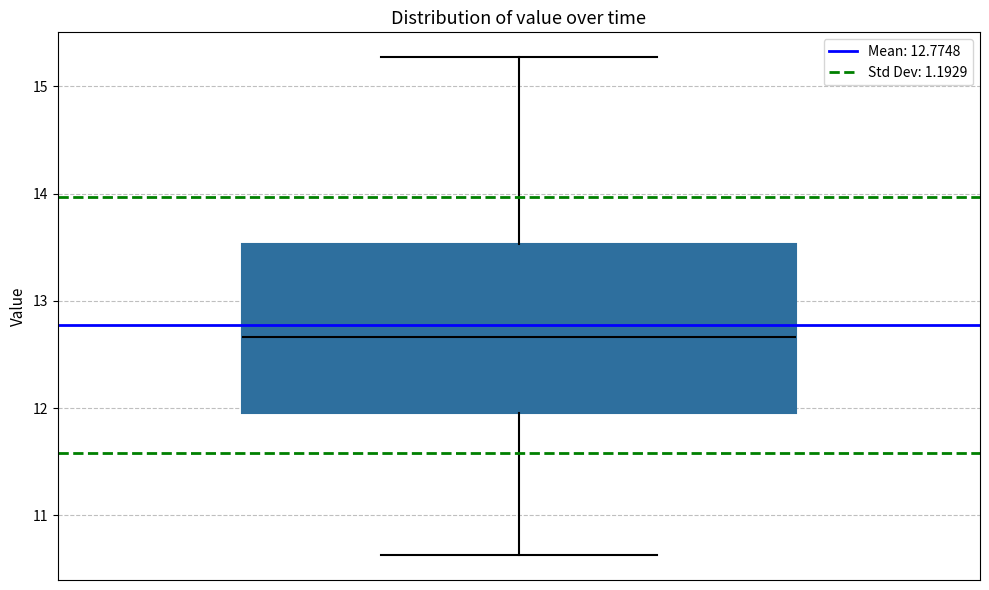

Where is the upper edge of the box on the y-axis? The values are not printed on the chart, so give them approximately, as read against the axis.

13.5